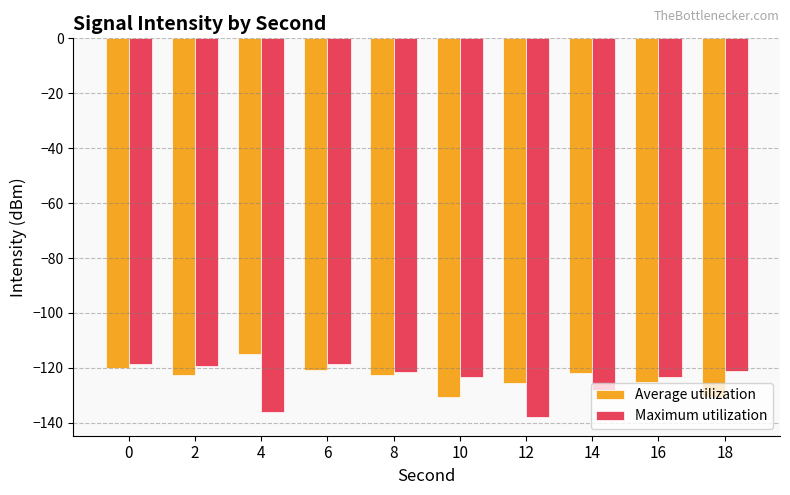

How many distinct data groups are displayed?

2